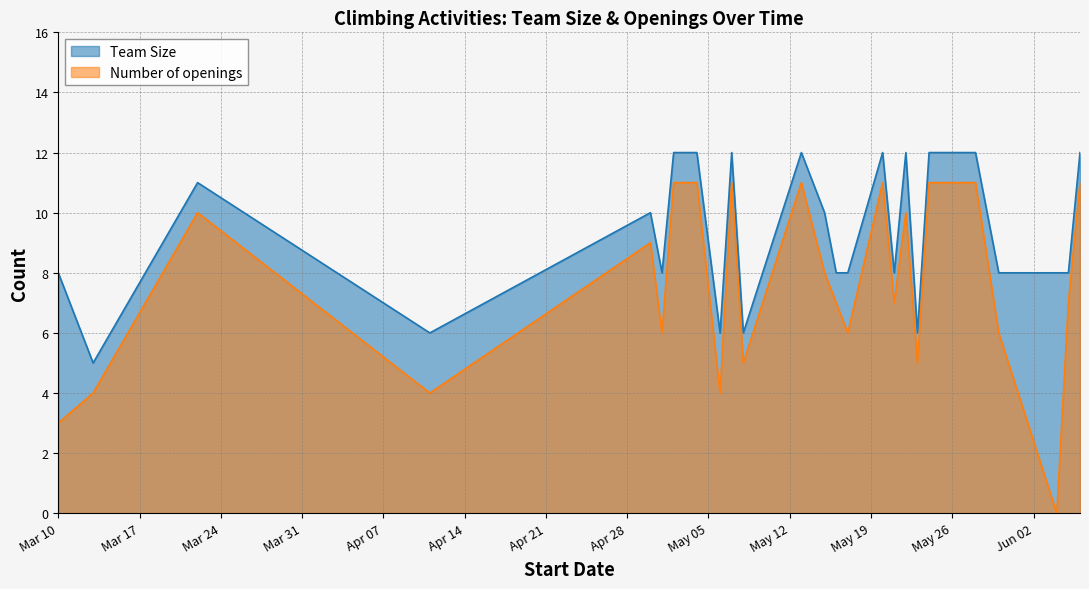

The Number of openings series shows 8 at 2020-05-15. True or false?

True